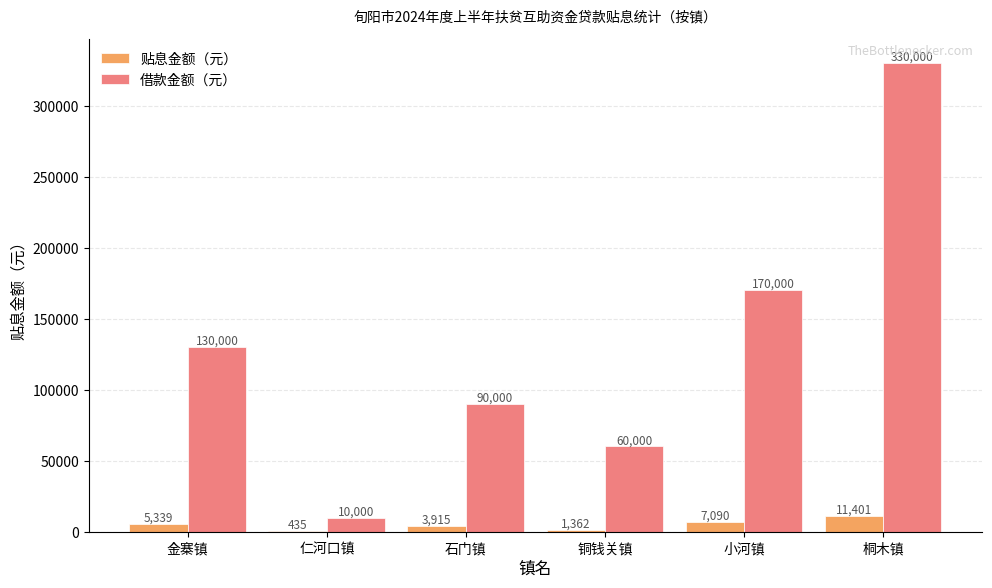

How many data points in 贴息金额（元） are above 5339?

3